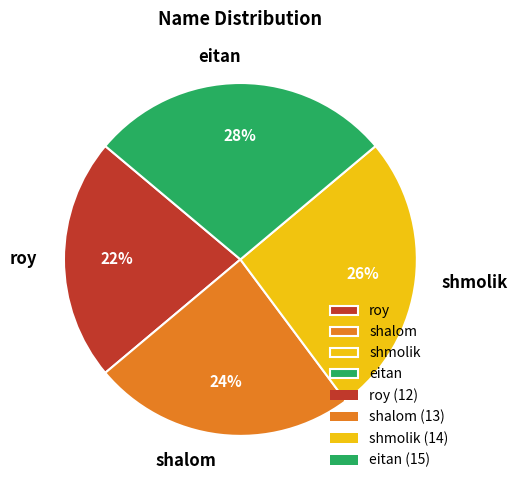

True or false: shalom accounts for 34% of the total.

False